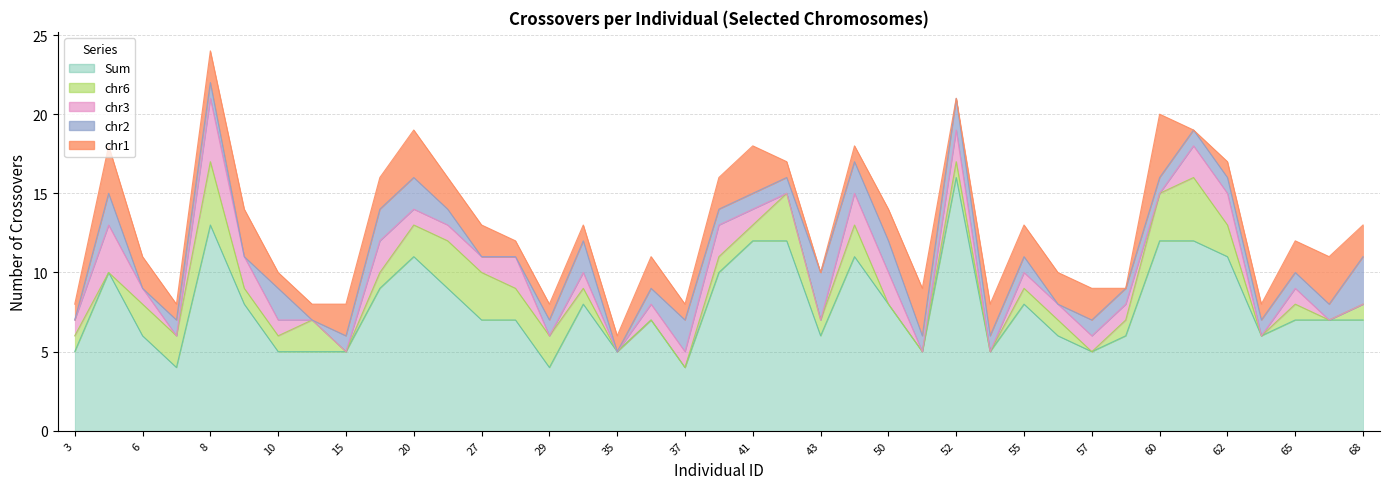

What is the highest value of the chr3 series?

4